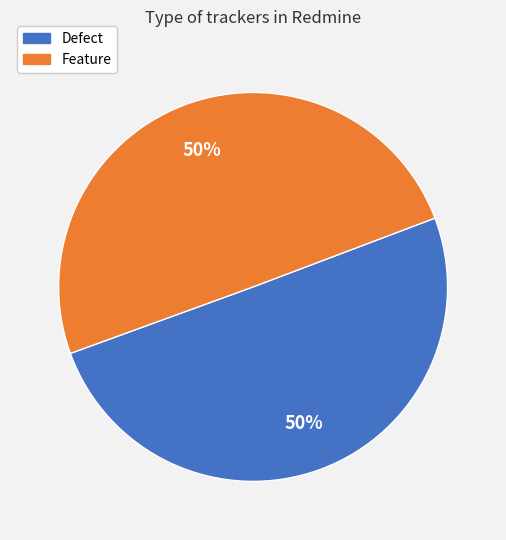

Do Feature and Defect together represent more than half of the pie?

Yes